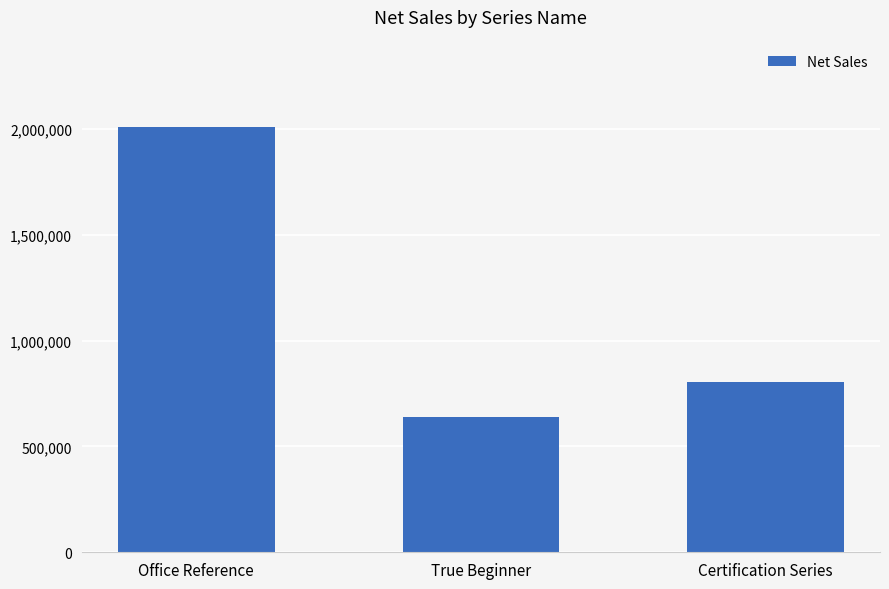

Reading left to right, extract all data points from this chart.

Office Reference=2007140.9	True Beginner=639770.0	Certification Series=804044.3